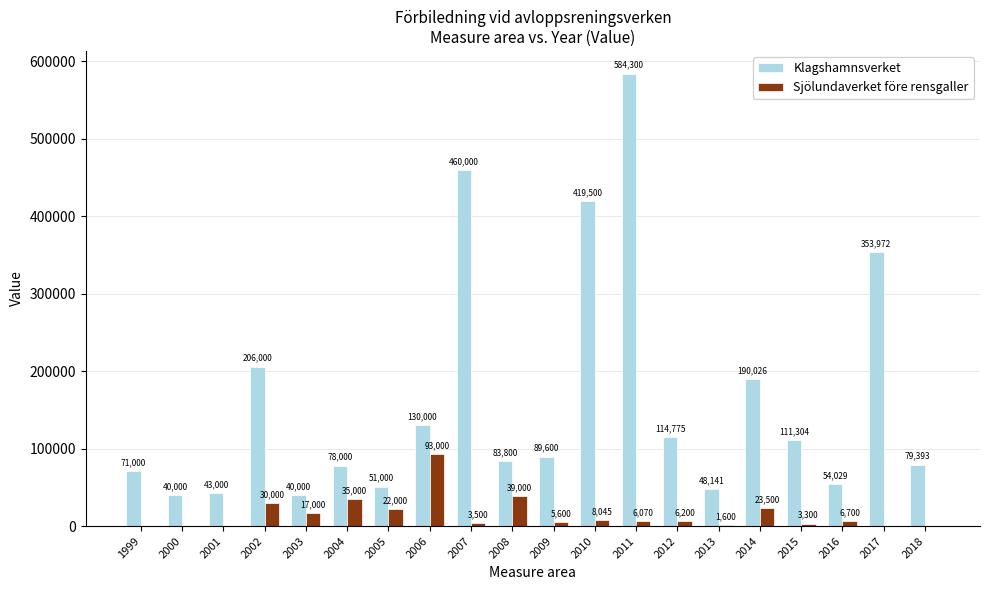

The value of Klagshamnsverket at 2004 is 78000. True or false?

True